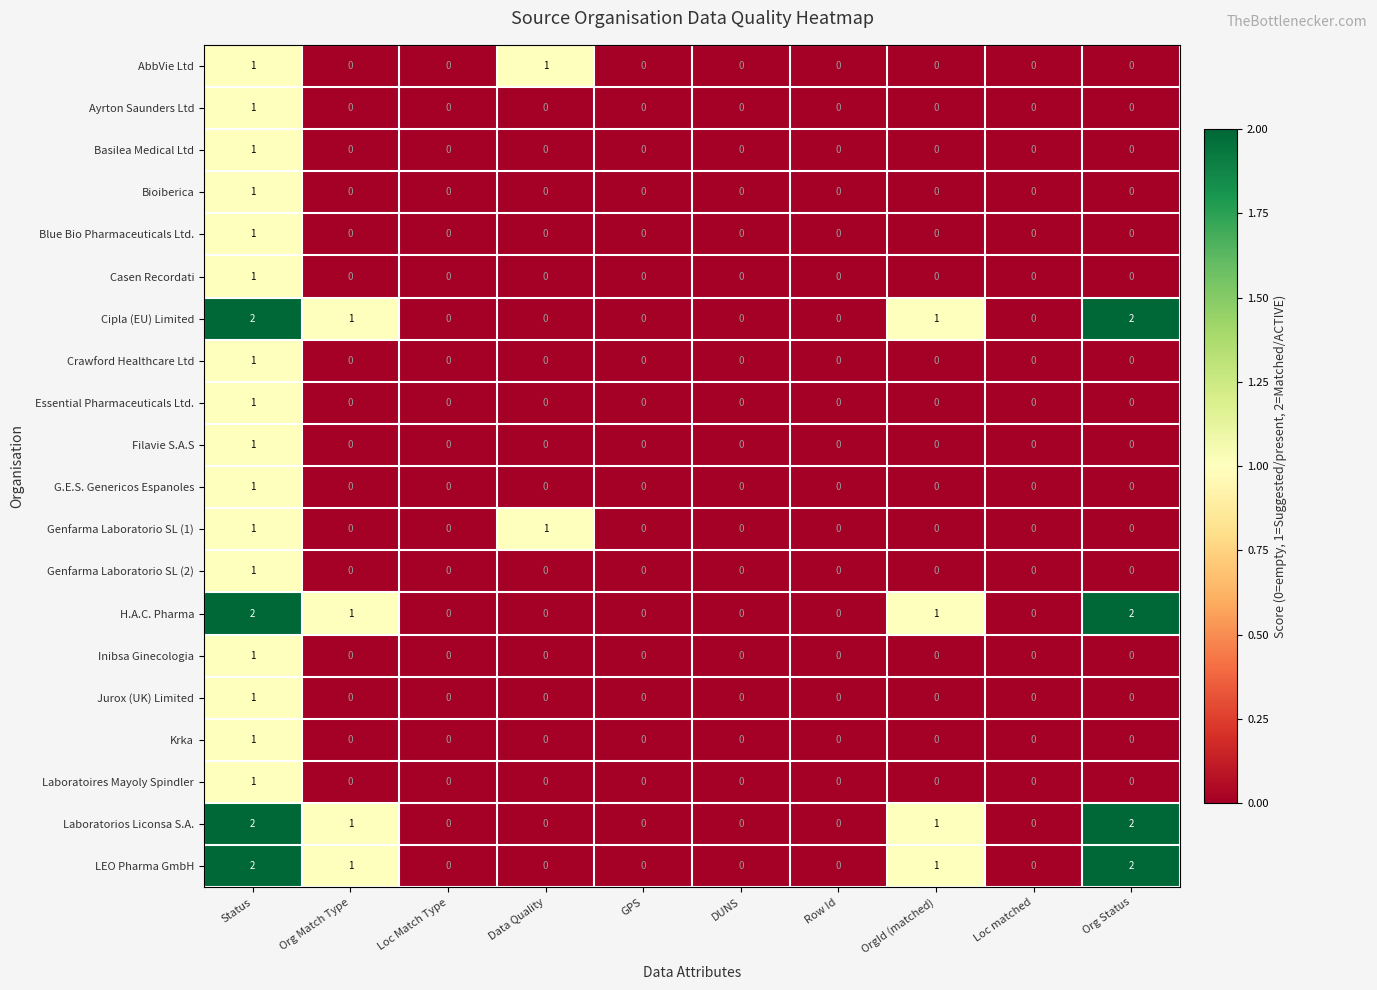

The Cipla (EU) Limited series shows 0 at Loc Match Type. True or false?

True